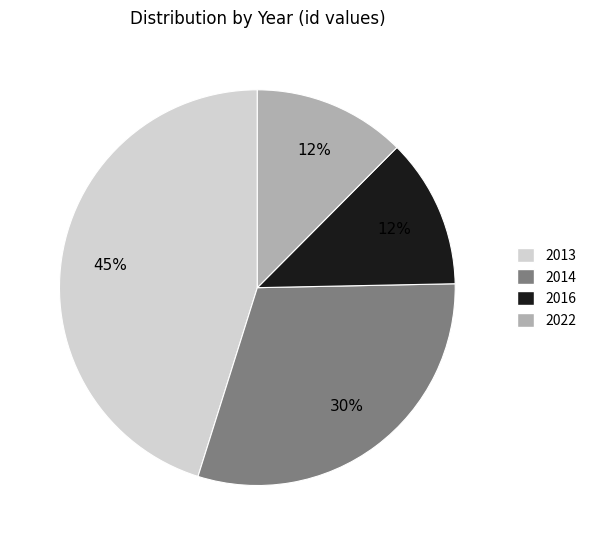

Is there a majority slice in this chart?

No